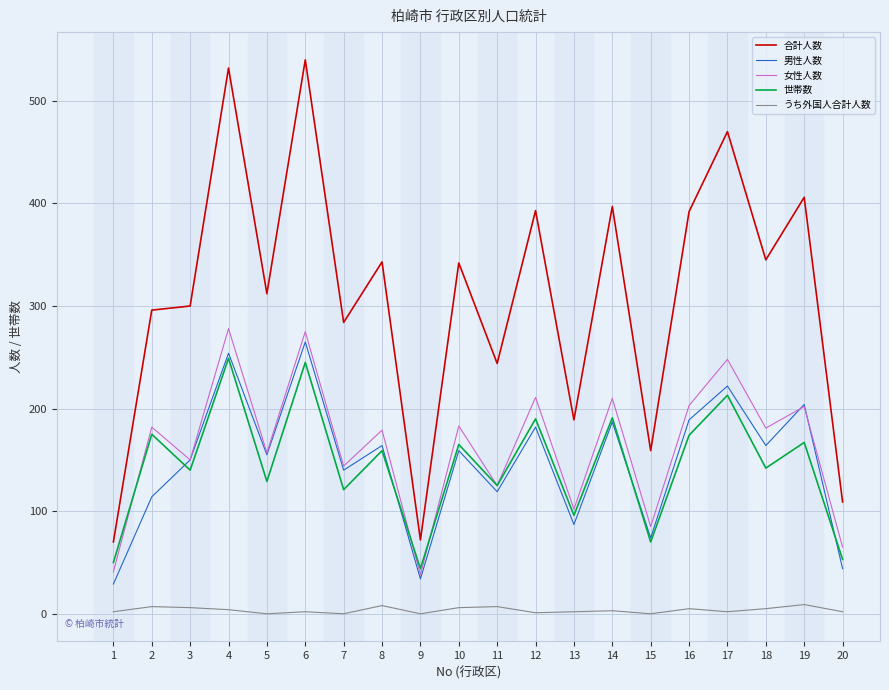

How many lines are shown in the chart?

5